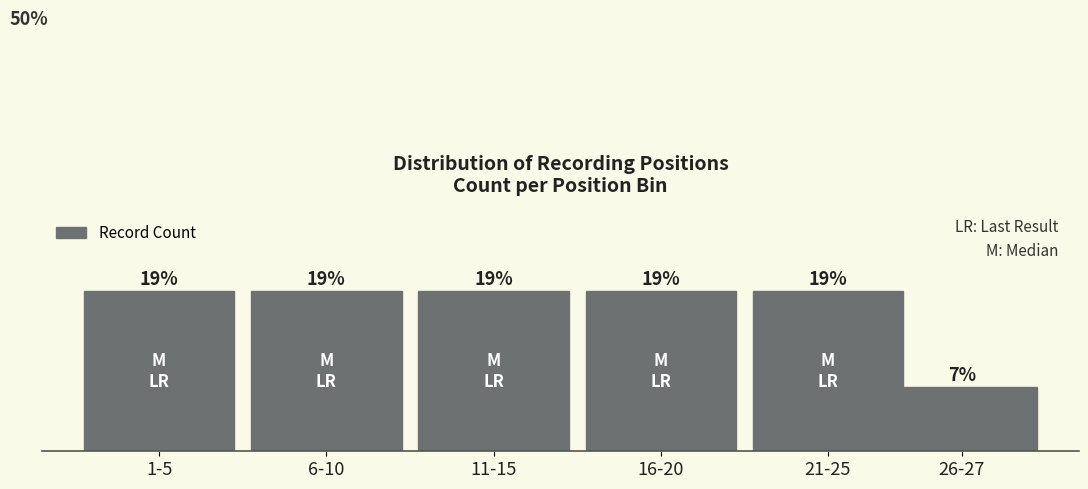

Are the bars horizontal?

No